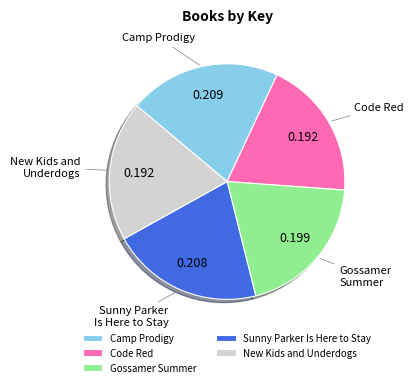

Is the sum of Gossamer Summer and Camp Prodigy greater than half?

No